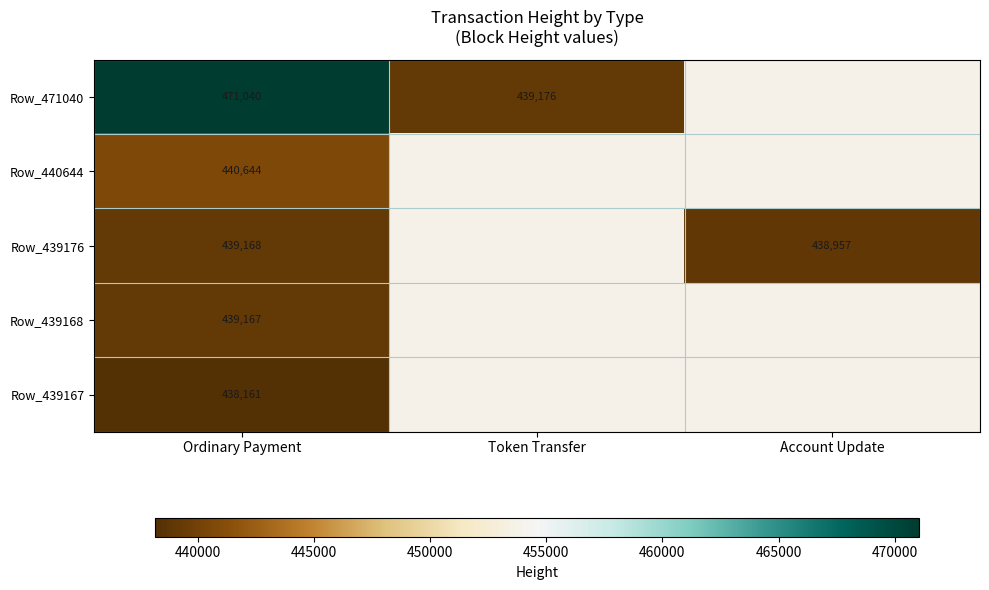

The Row_439167 series shows 160100 at Ordinary Payment. True or false?

False